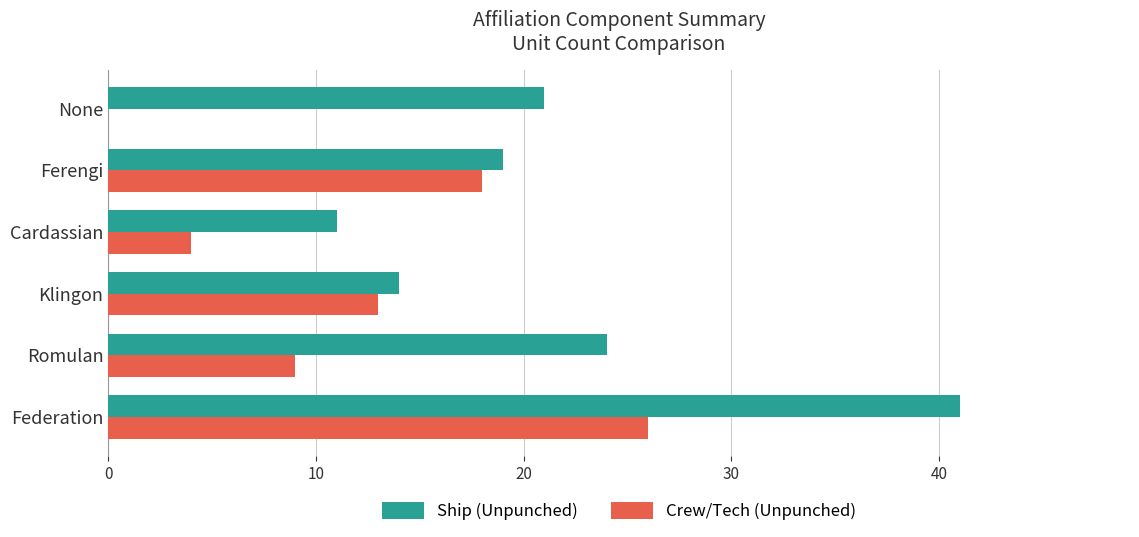

At which category is the sum across all series the highest?

Federation